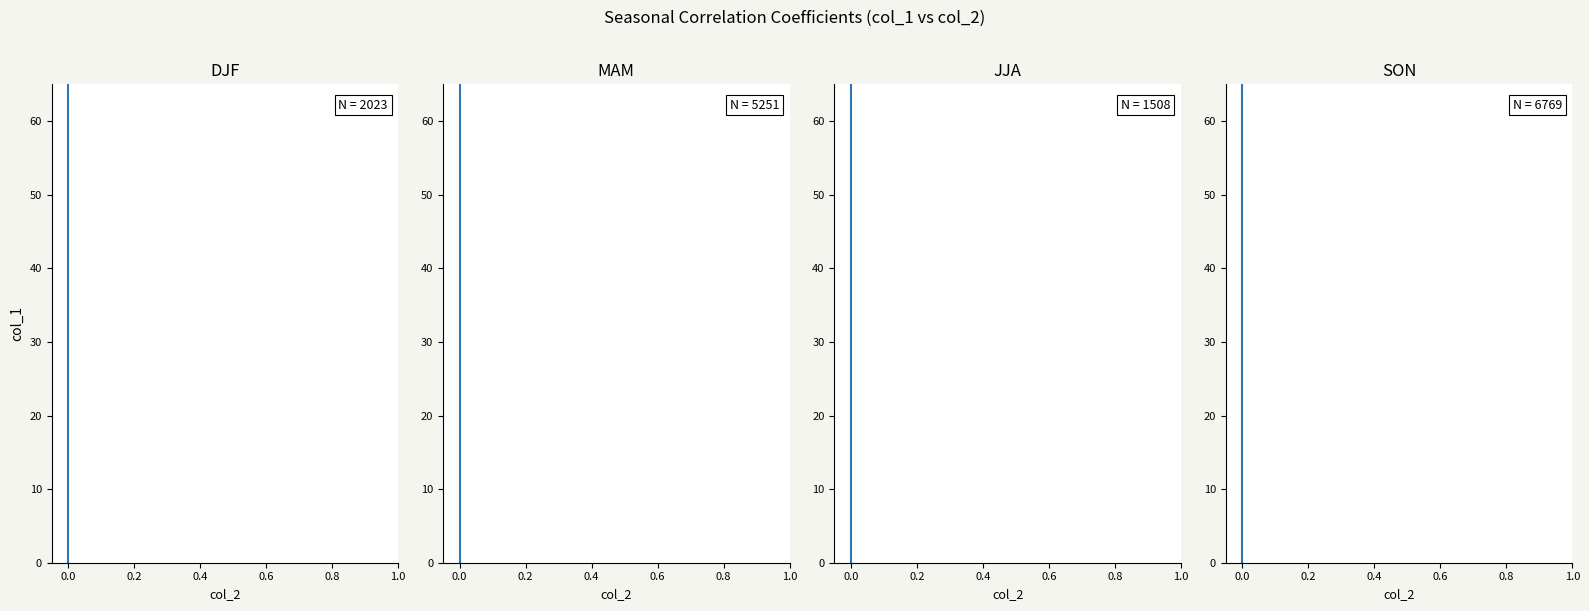

Is the value of DJF at 0.0 greater than the value of MAM at 0.0?

No